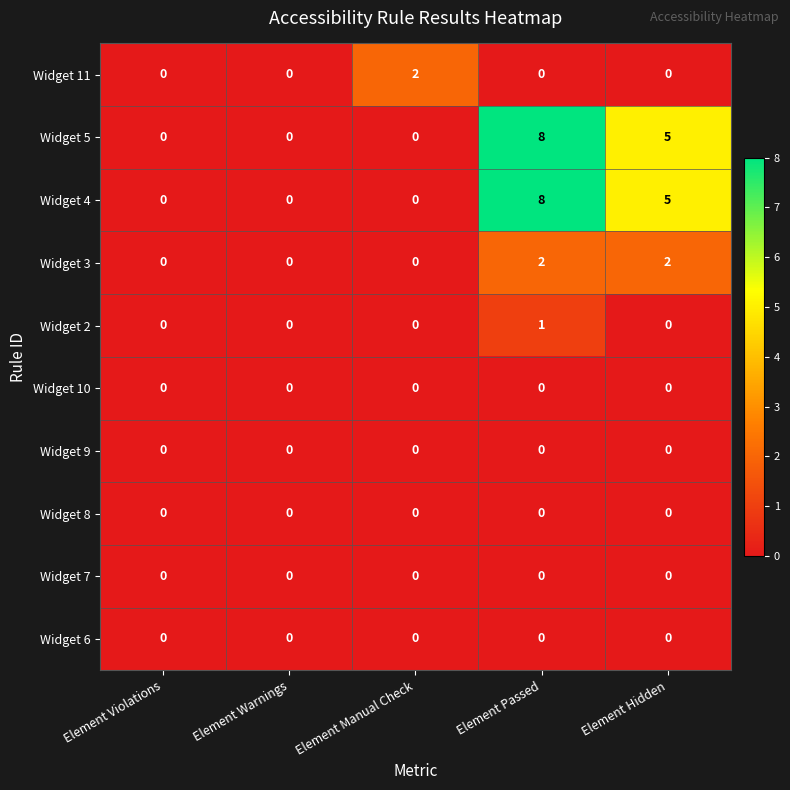

Which label corresponds to the largest value in the chart?

Element Passed